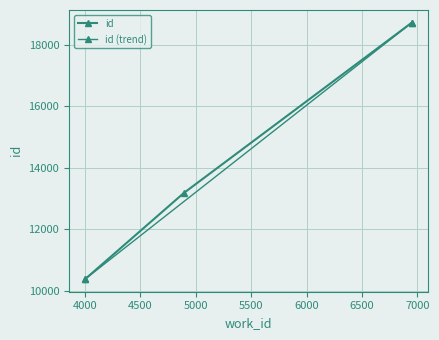

Which label corresponds to the largest value in the chart?

6947